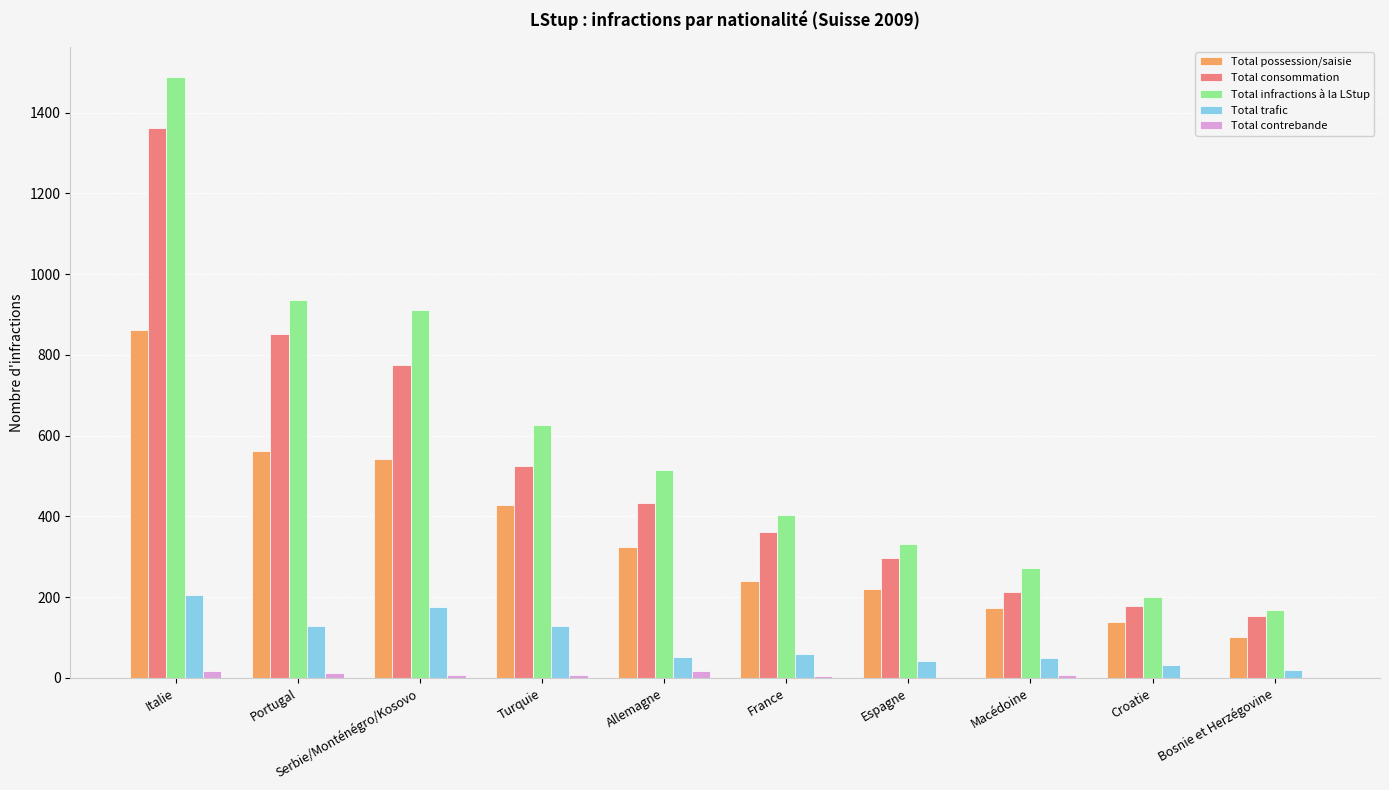

What is the maximum value shown in the chart?

1488